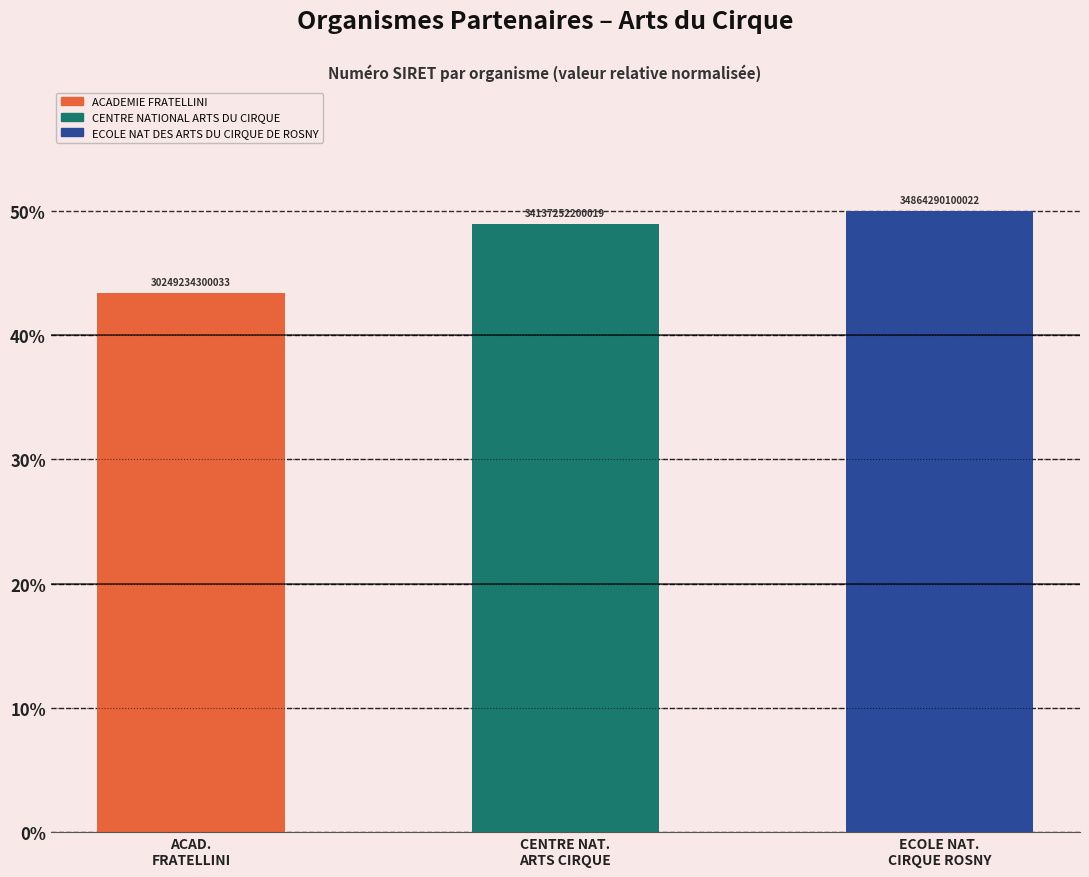

What is the average value?

47.4